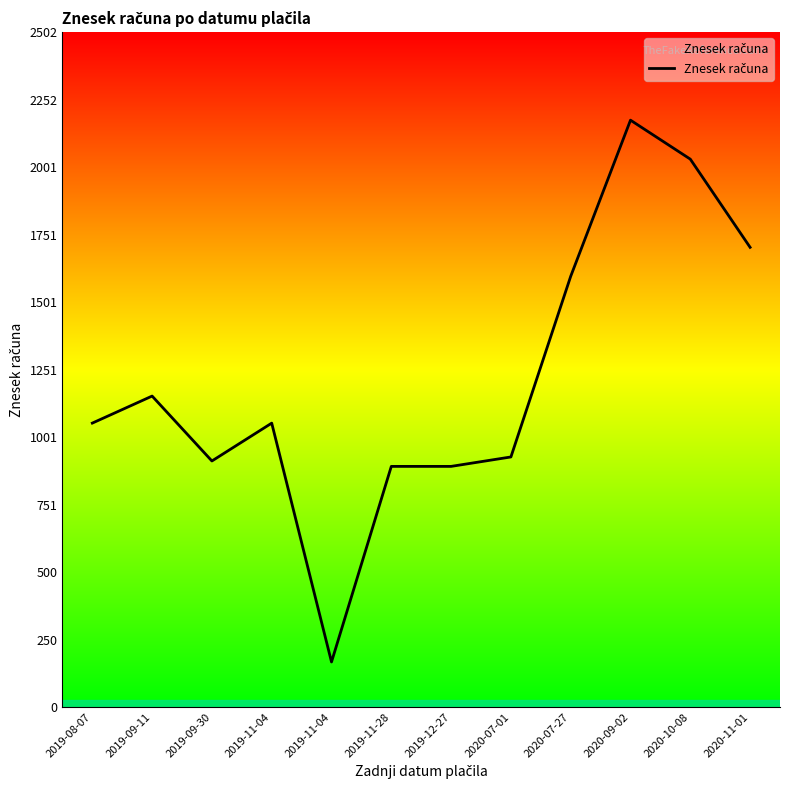

What is the difference between the maximum and minimum values?

2008.4